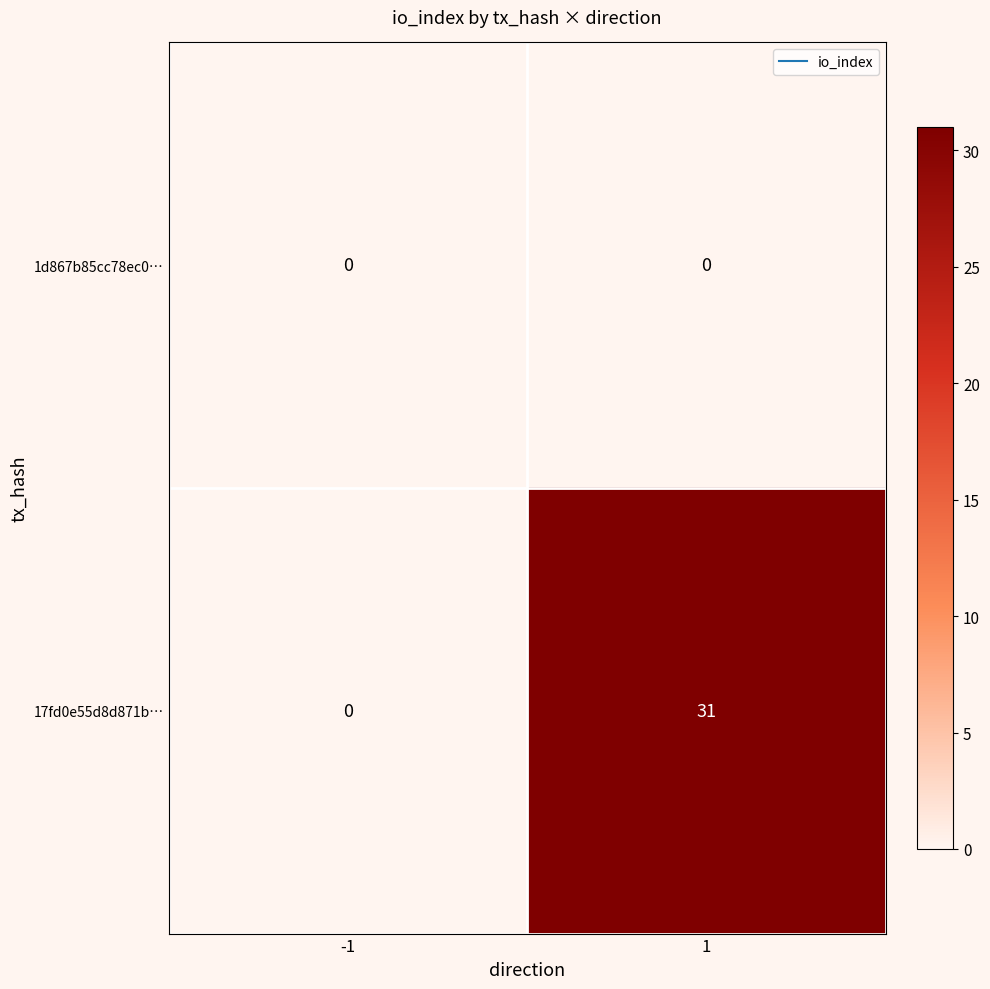

Is it true that 1d867b85cc78ec0… equals 0 at 1?

True